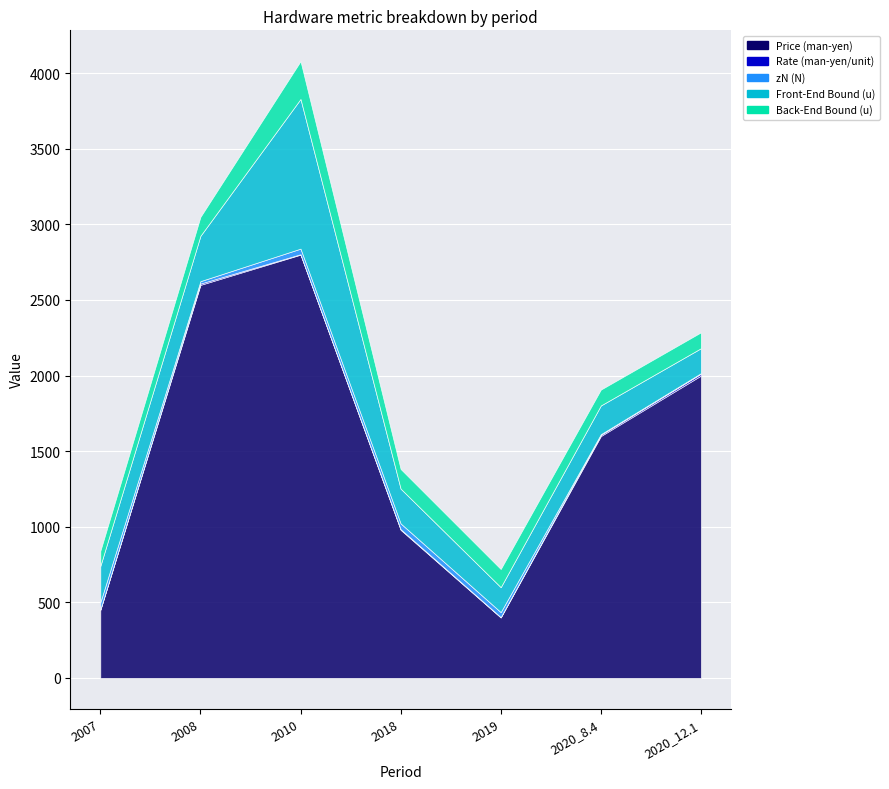

Is the value of zN (N) at 2010 greater than the value of Price (man-yen) at 2010?

No